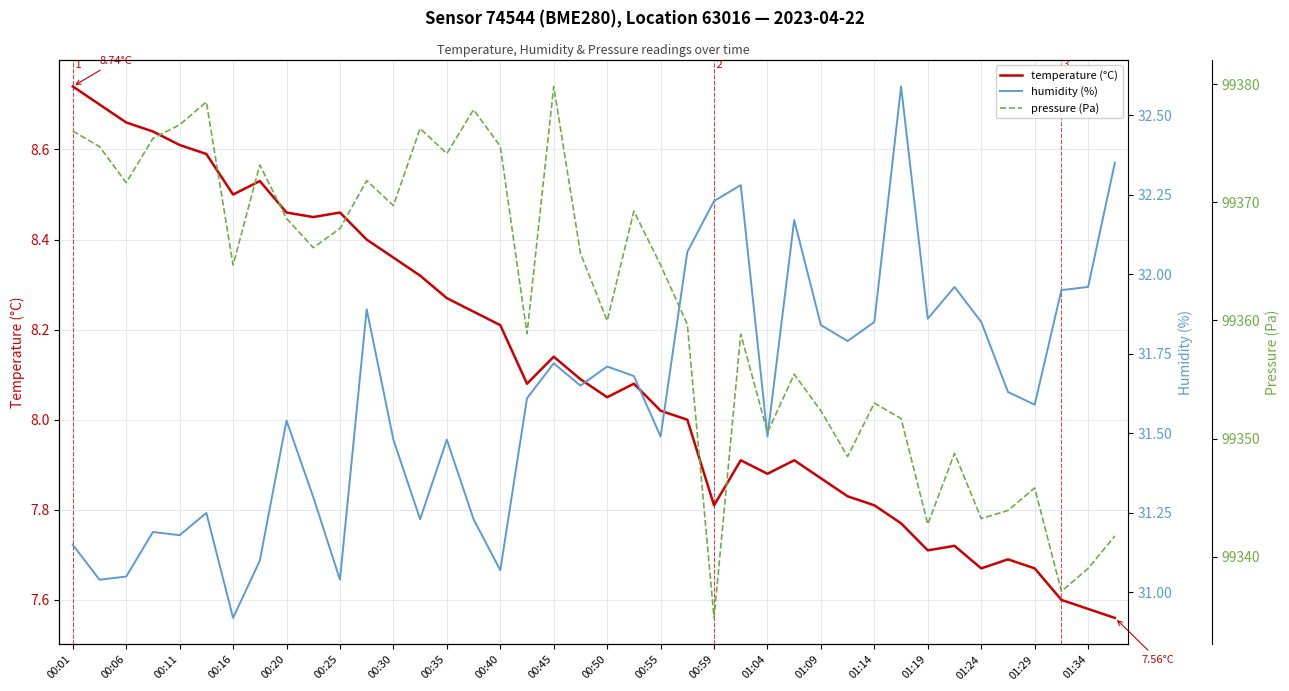

In temperature (°C), how many points are higher than both neighbors (excluding endpoints)?

8